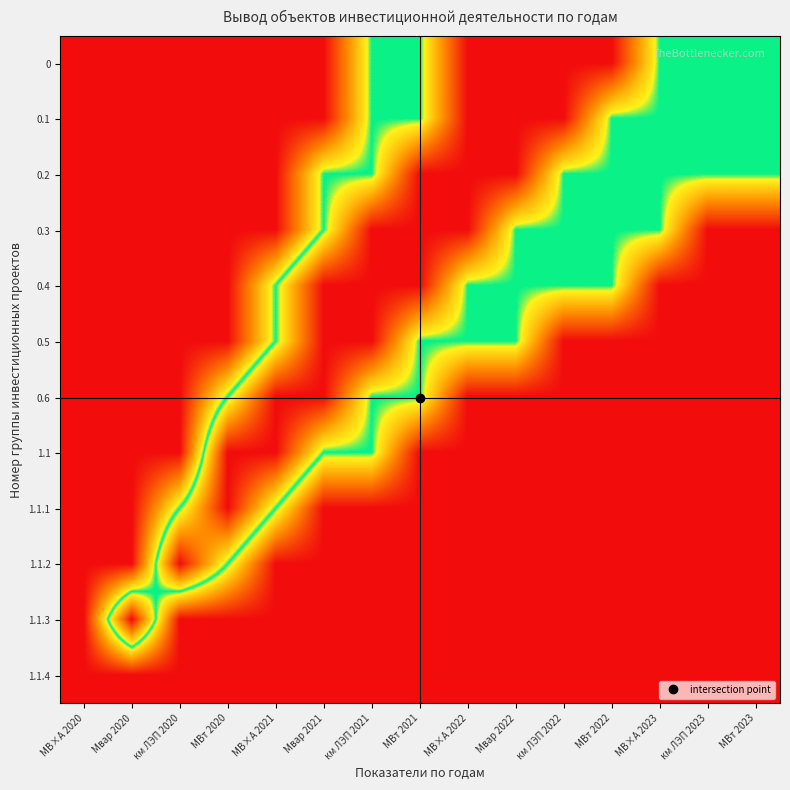

Rank the series by their maximum value, from highest to lowest.

0, 0.1, 0.2, 0.3, 0.4, 0.5, 0.6, 1.1, 1.1.1, 1.1.2, 1.1.3, 1.1.4